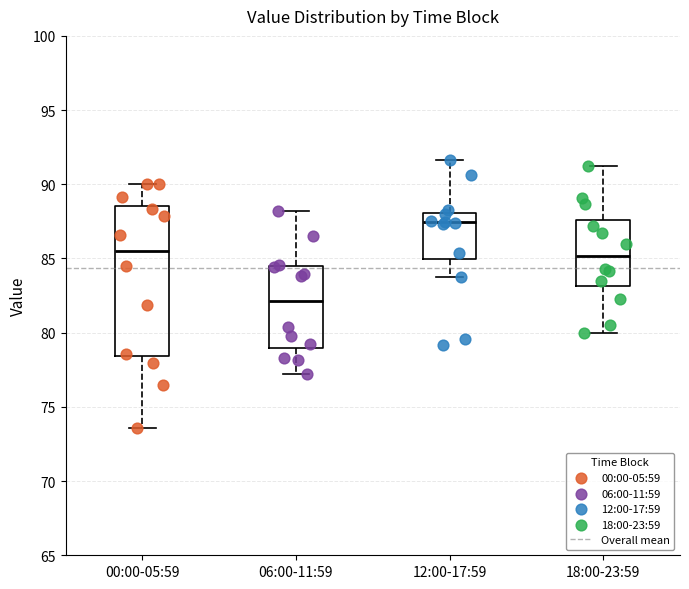

Reading left to right, transcribe this box plot: for each box, give where its median line is, the range the box spans, and where its two whiskers end, as read against the y-axis. The values are not printed on the chart, so give them approximately, as read against the axis.

00:00-05:59: median 85.5, box 78.5 to 88.5, whiskers 73.5 to 90.0
06:00-11:59: median 82.0, box 79.0 to 84.5, whiskers 77.0 to 88.0
12:00-17:59: median 87.5, box 85.0 to 88.0, whiskers 84.0 to 91.5
18:00-23:59: median 85.0, box 83.0 to 87.5, whiskers 80.0 to 91.0